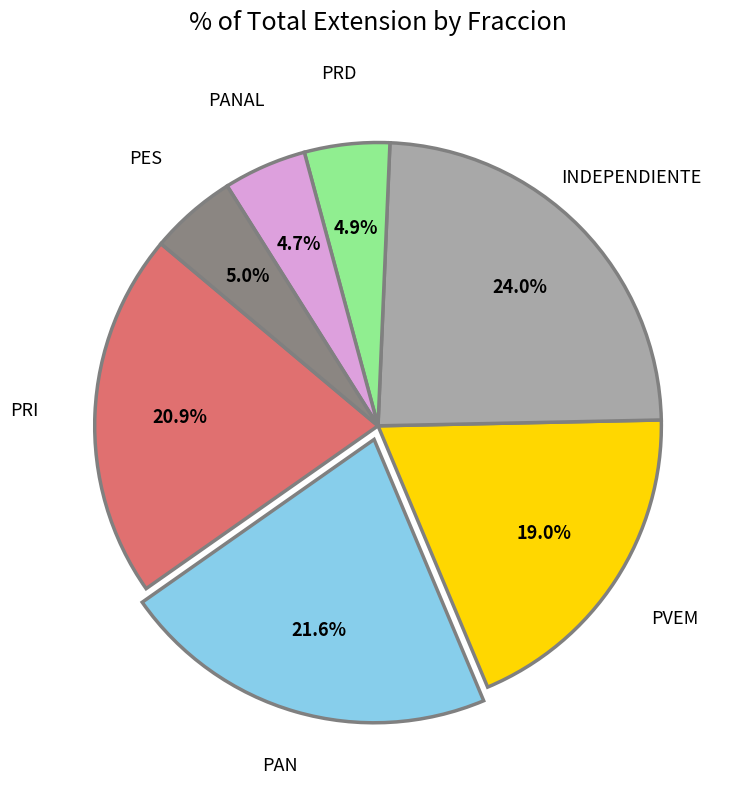

Which slice is the largest?

INDEPENDIENTE